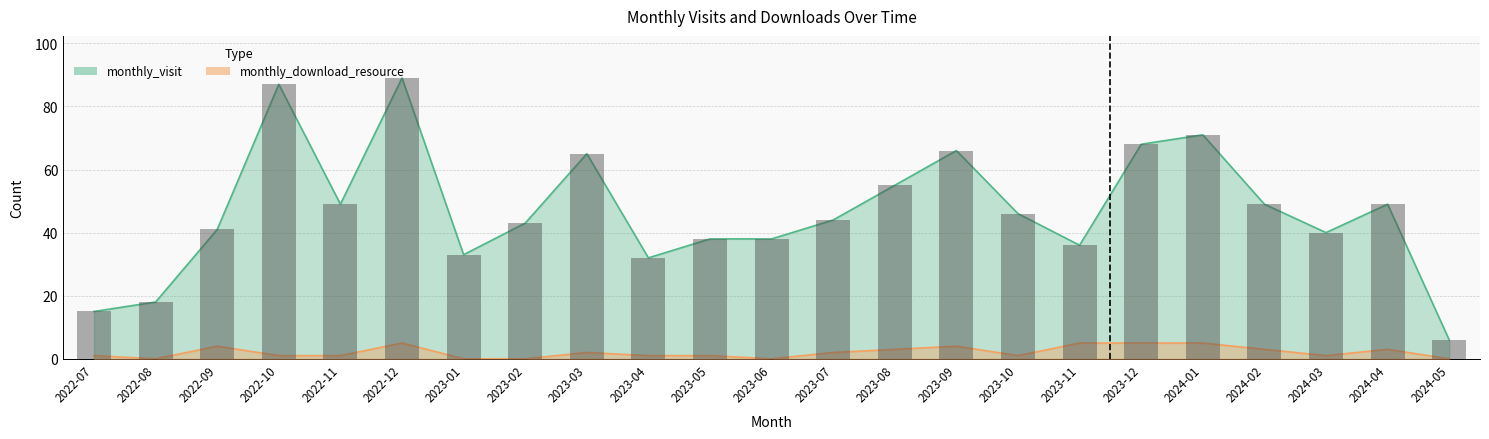

What is the difference between the maximum and minimum values in the monthly_download_resource series?

5